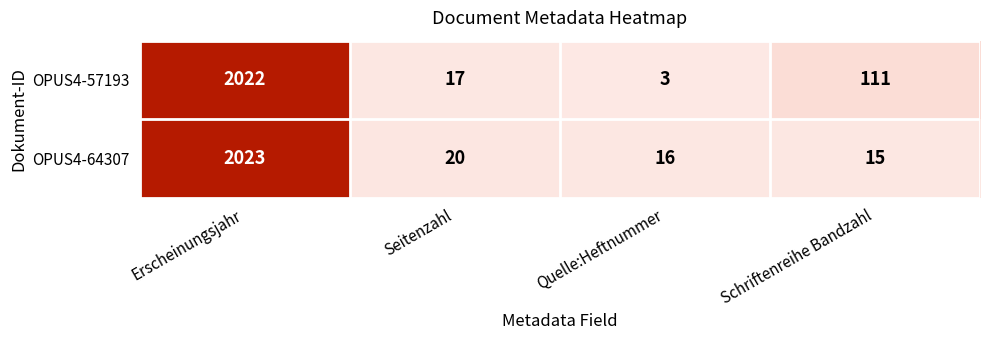

Reading left to right, what are all the values shown in this chart?

OPUS4-57193: 2022	17	3	111
OPUS4-64307: 2023	20	16	15